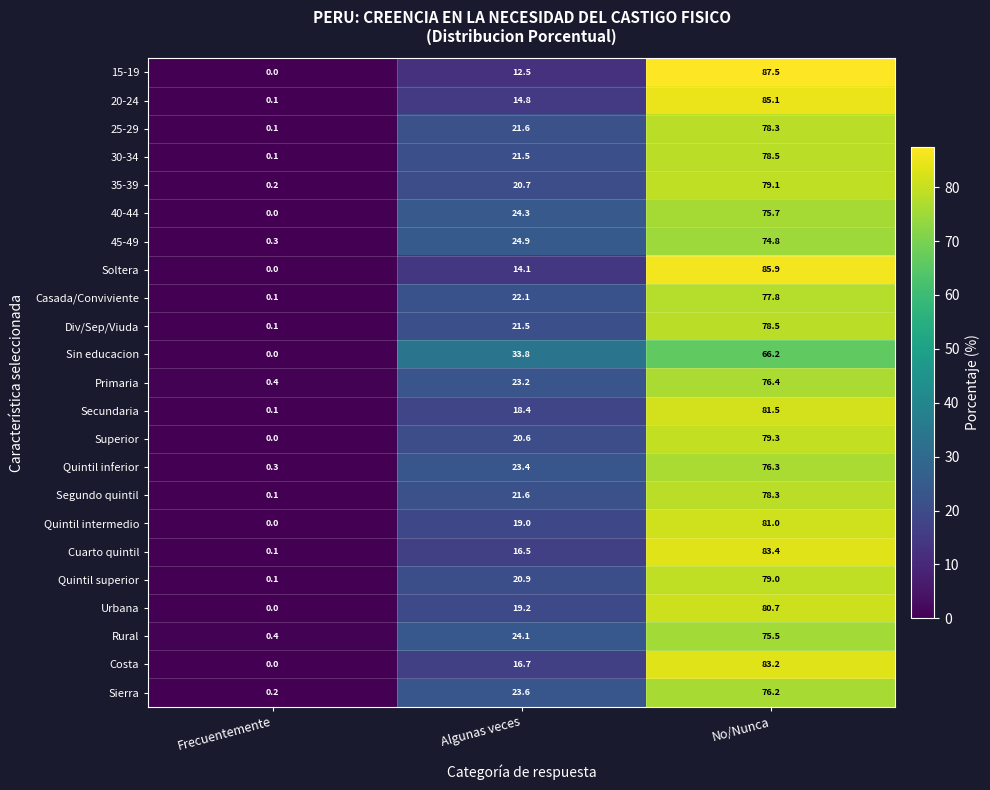

What is the total value across all series at Algunas veces?

479.0